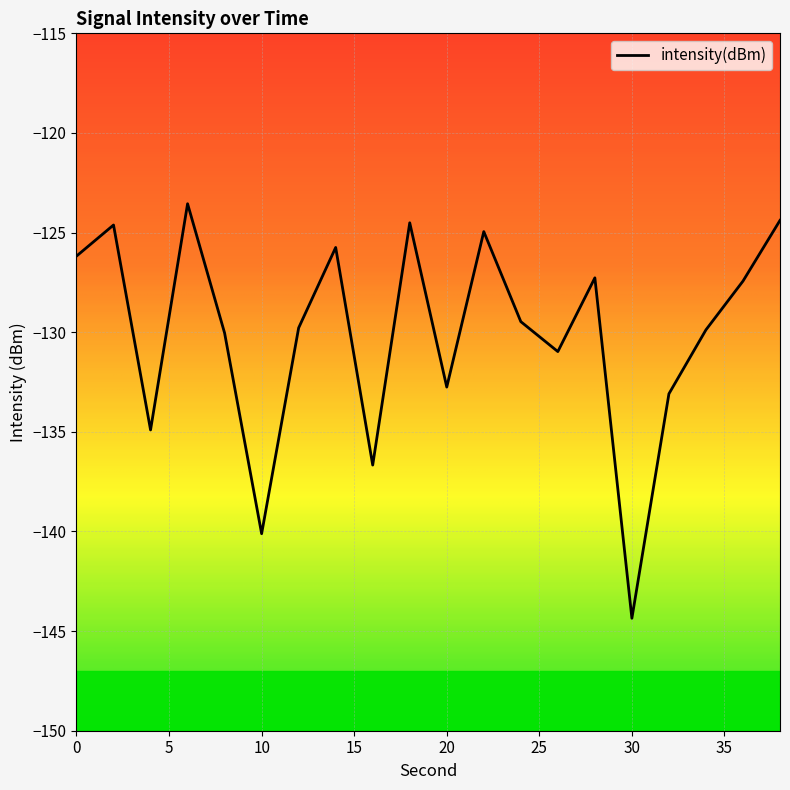

What is the minimum value shown in the chart?

-144.4